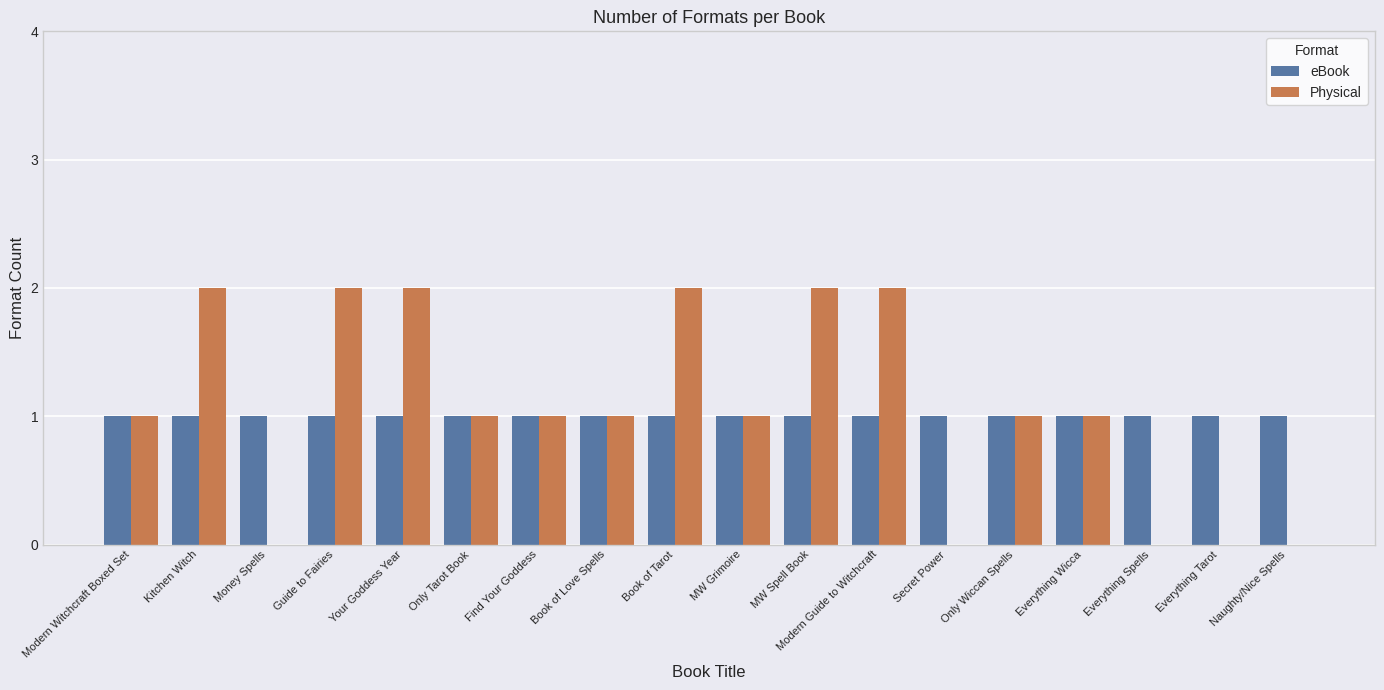

Which series changed the most between Kitchen Witch and Money Spells?

Physical